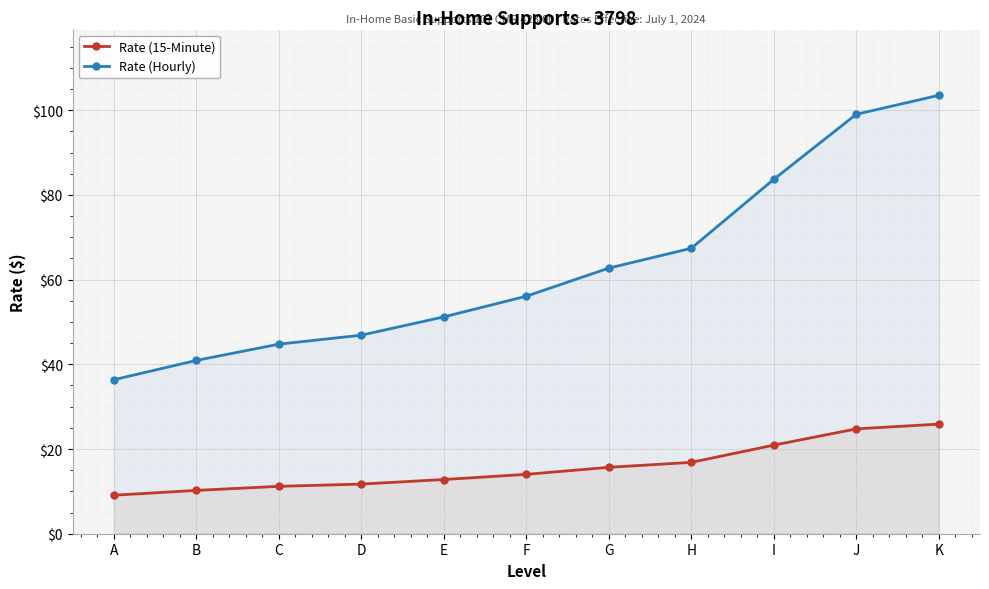

Which series has the largest total across all categories?

Rate (Hourly)